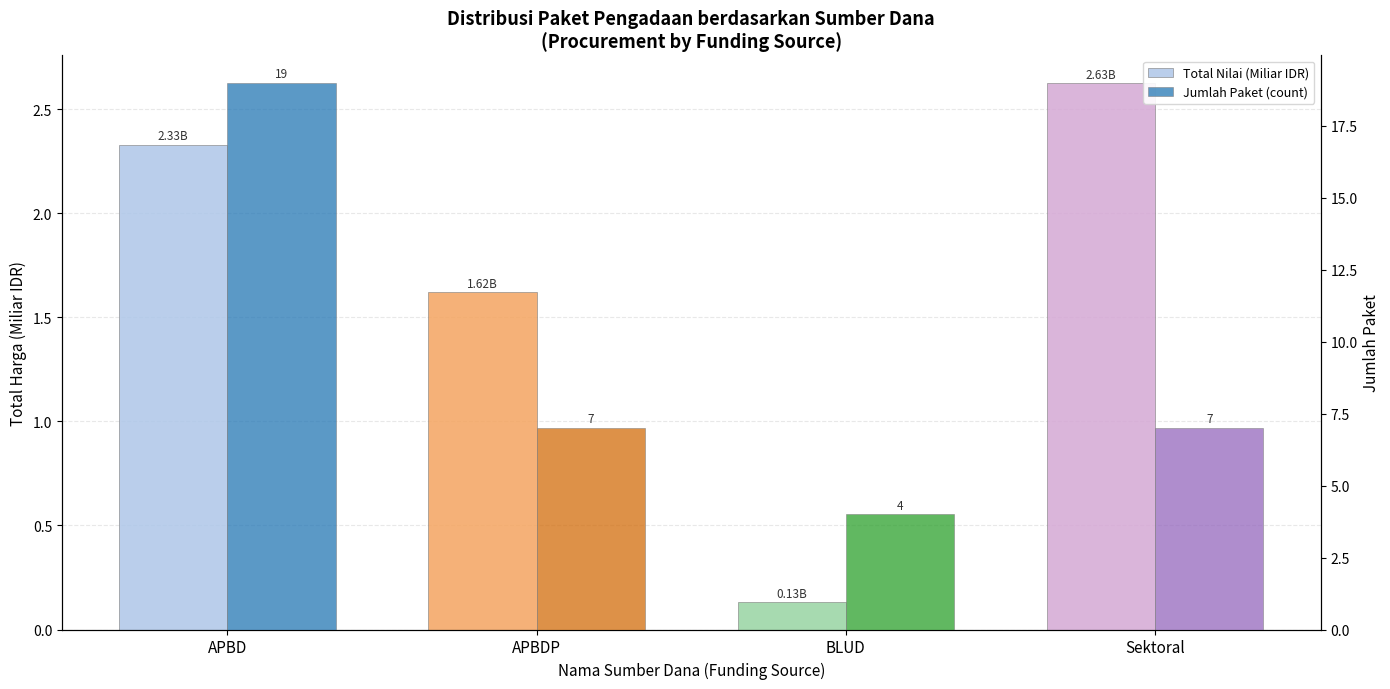

At which label does Total Nilai (Miliar IDR) reach its peak?

Sektoral